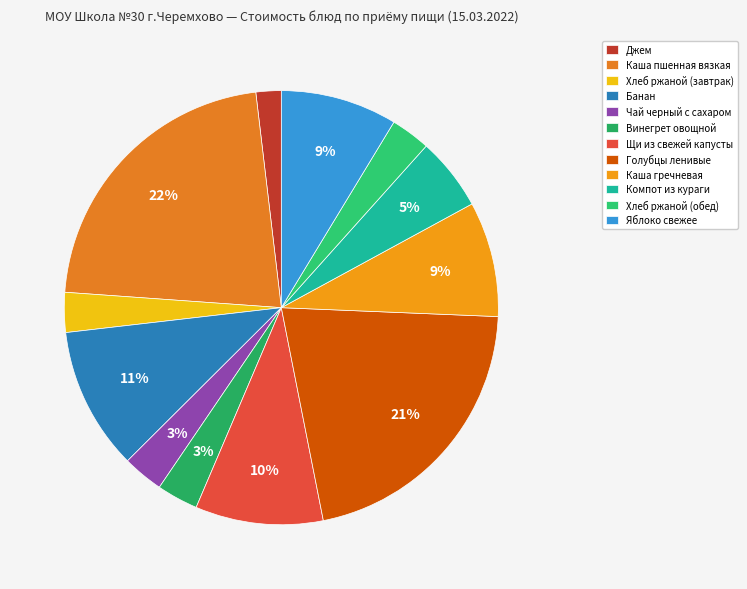

To the nearest percent, what is the combined percentage of Каша пшенная вязкая and Яблоко свежее?

31%